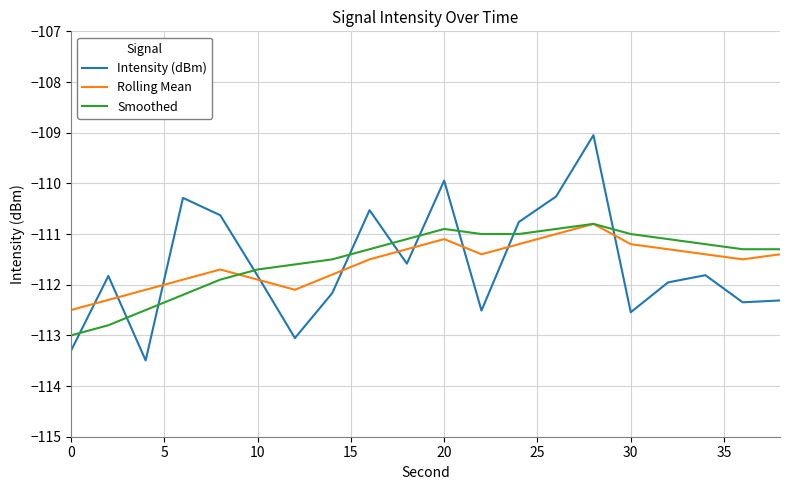

How many lines are shown in the chart?

3